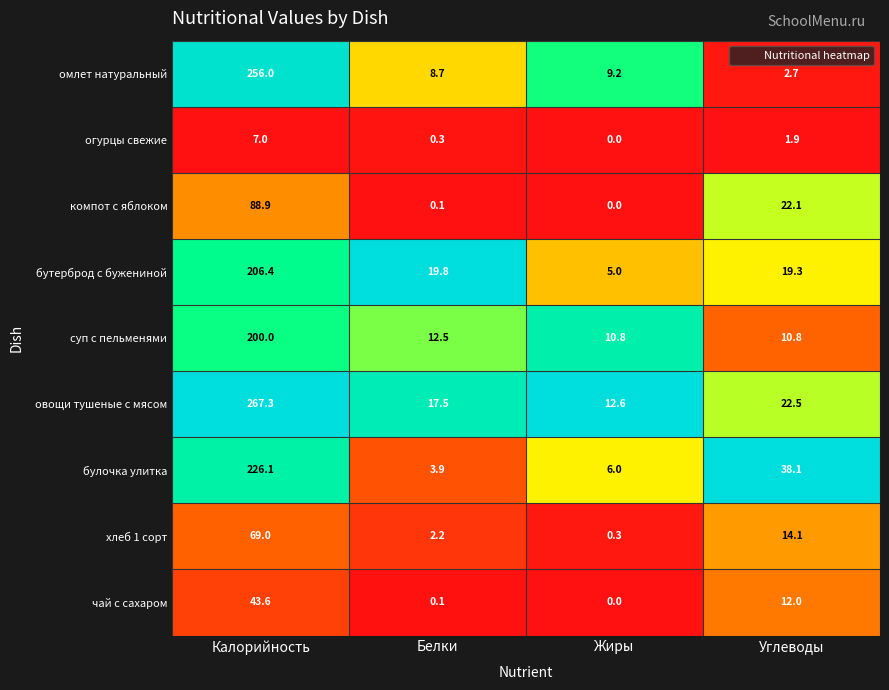

Which label corresponds to the largest value in the chart?

Калорийность